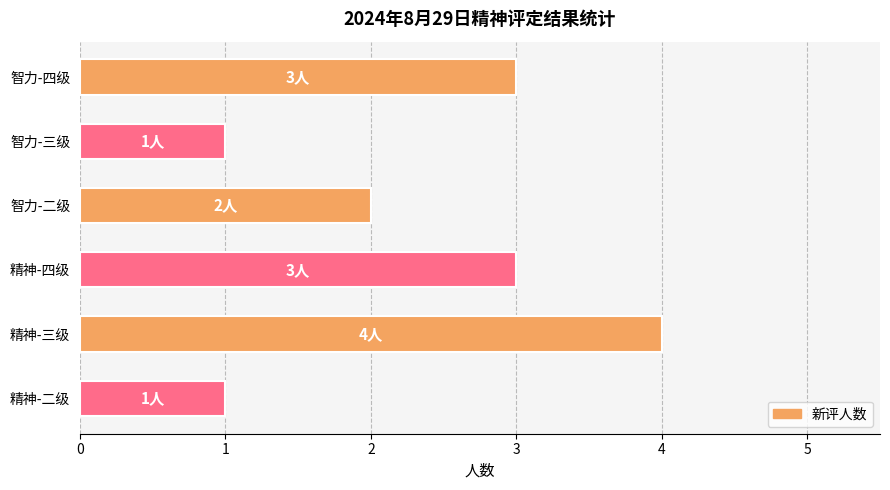

What is the average value?

2